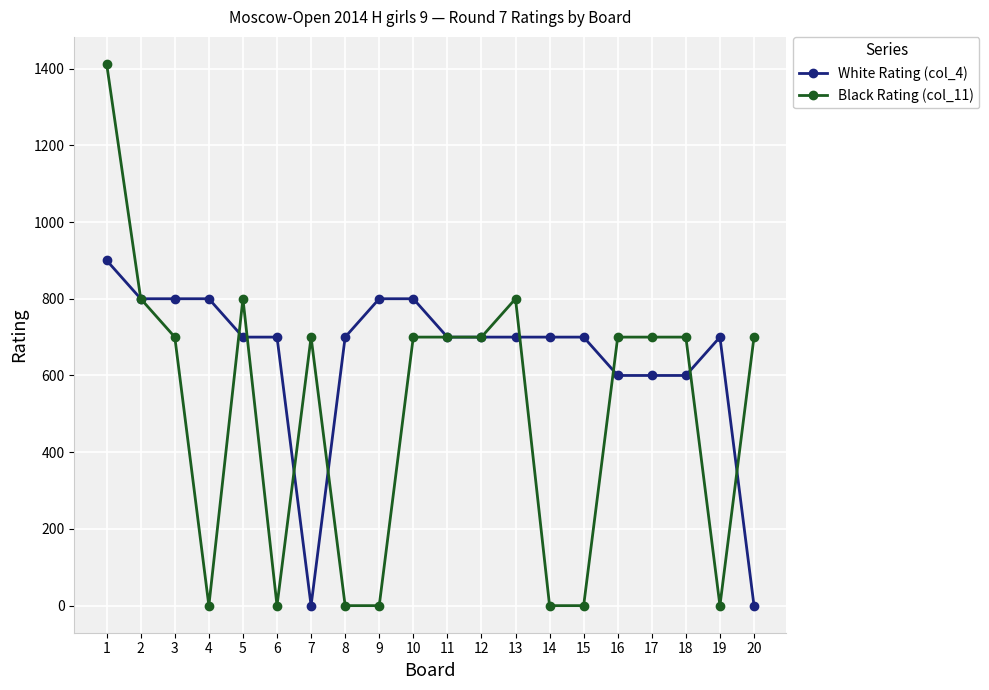

Which label corresponds to the largest value in the chart?

1